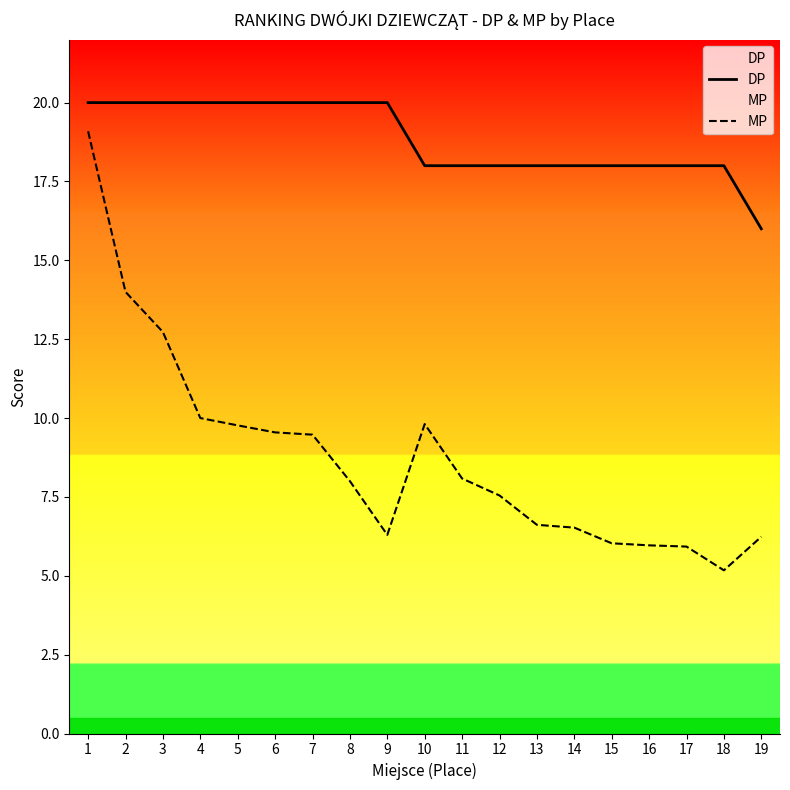

How many lines are shown in the chart?

2